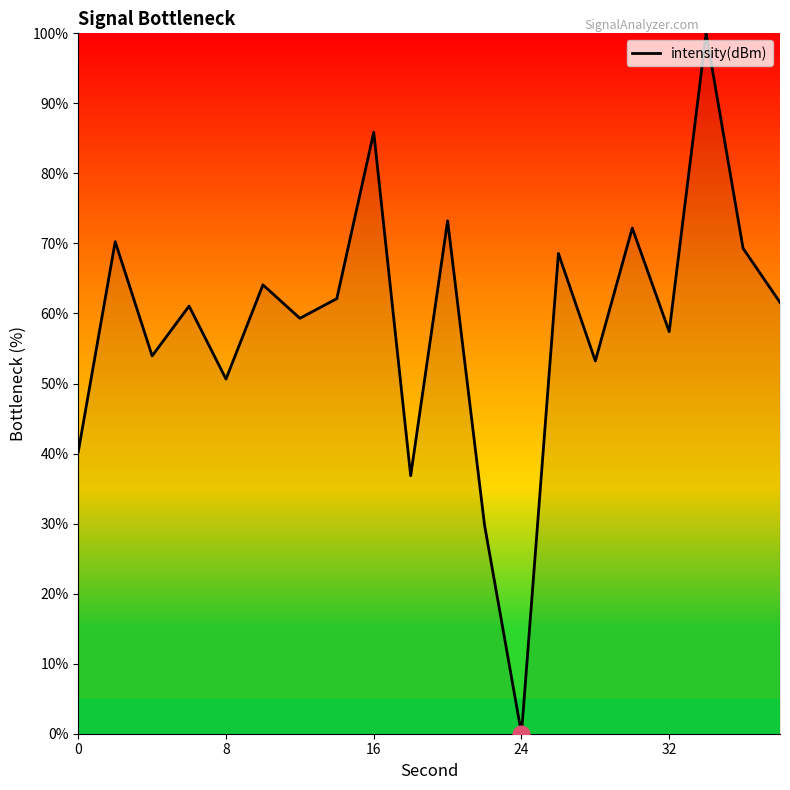

What is the greatest value displayed?

100.0